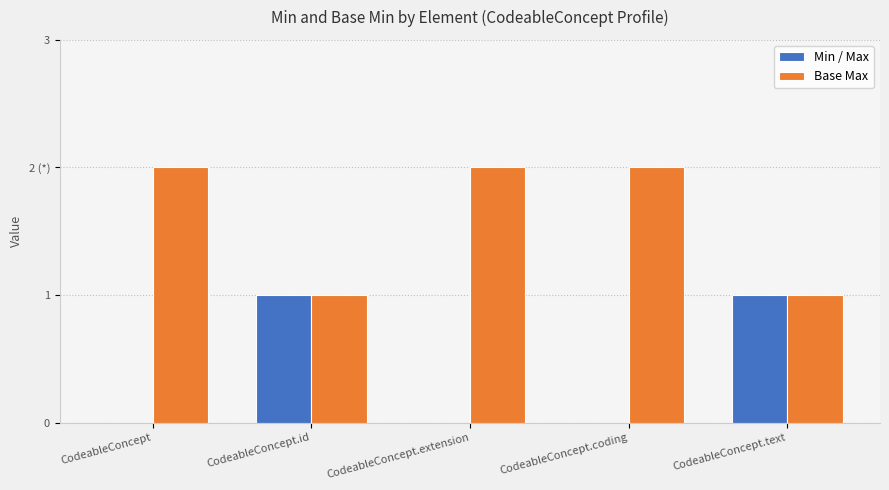

What is the sum of all Min / Max values?

2